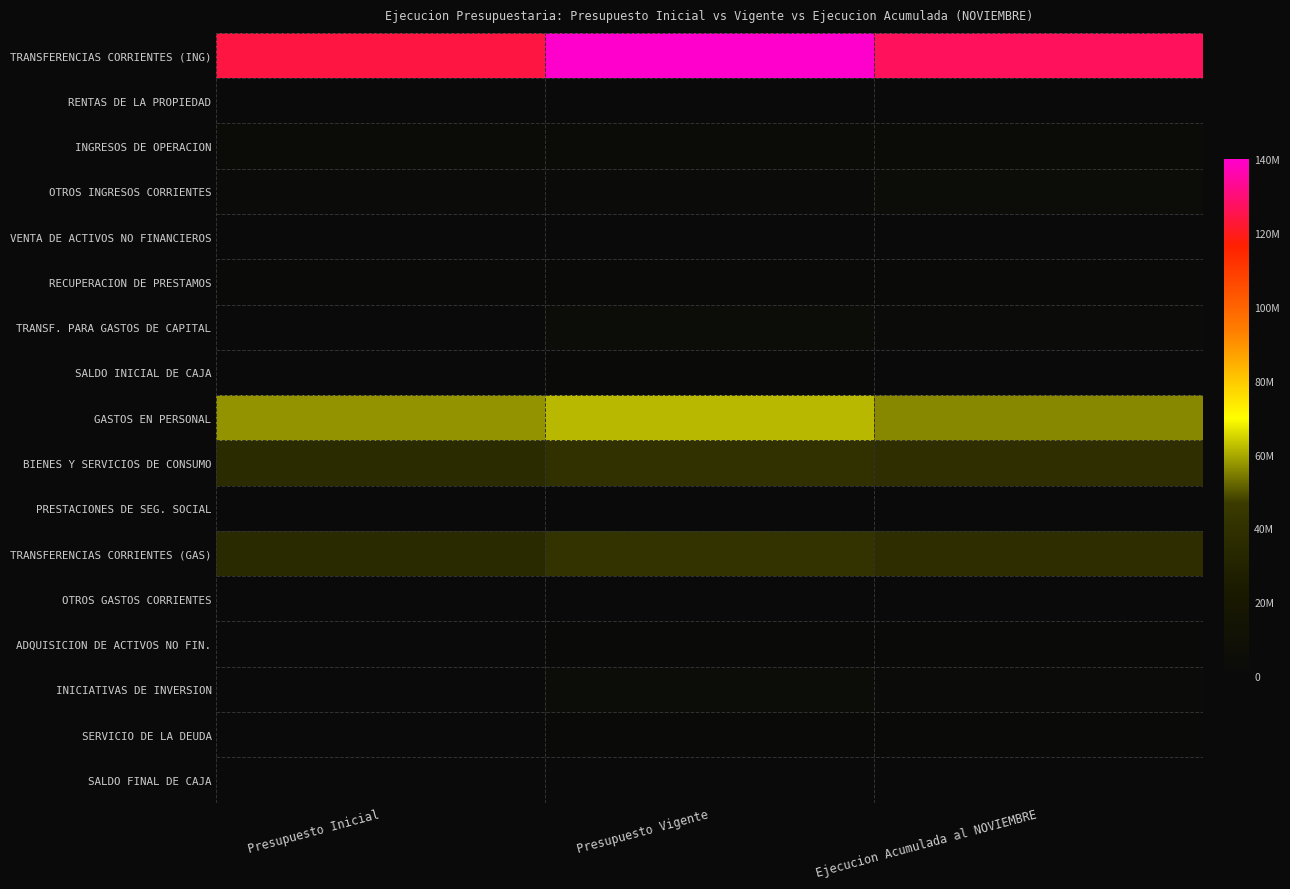

What is the total value across all series at Presupuesto Vigente?

301658116